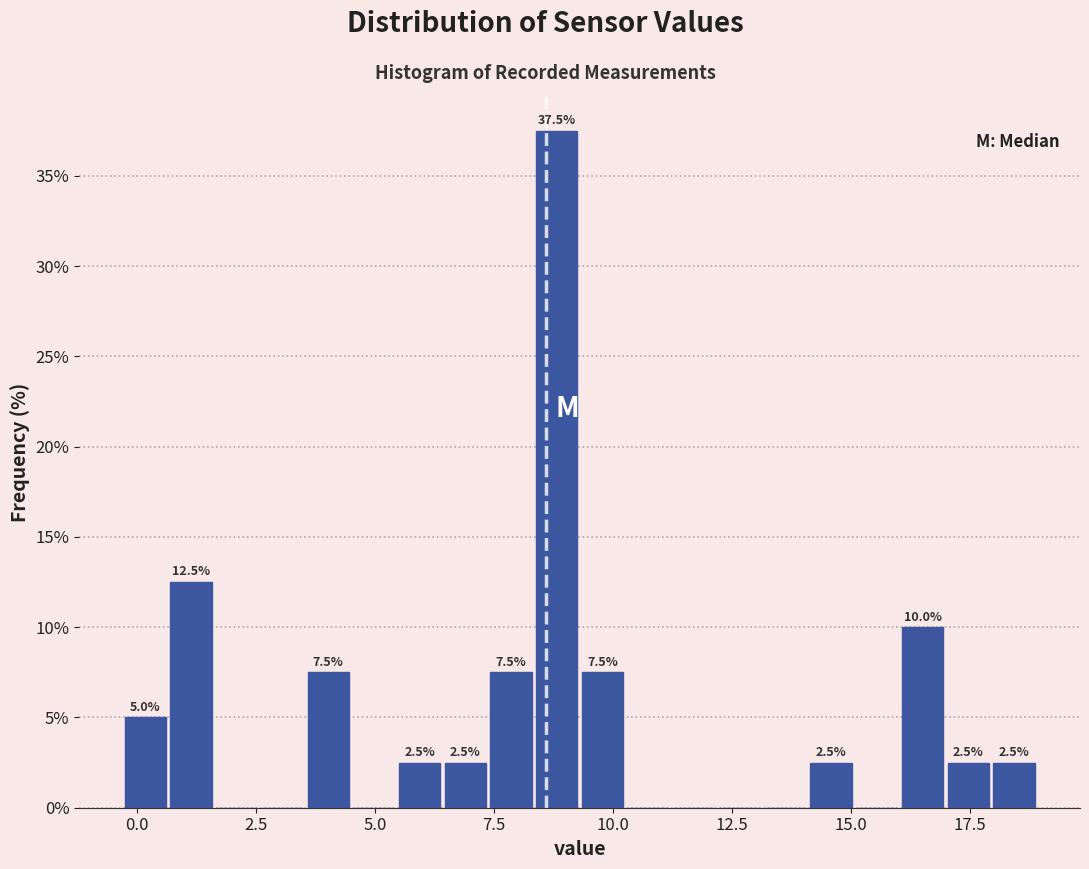

Around what value on the x-axis is the tallest bar? Give the approximate position of its centre, as read against the axis.

9.0